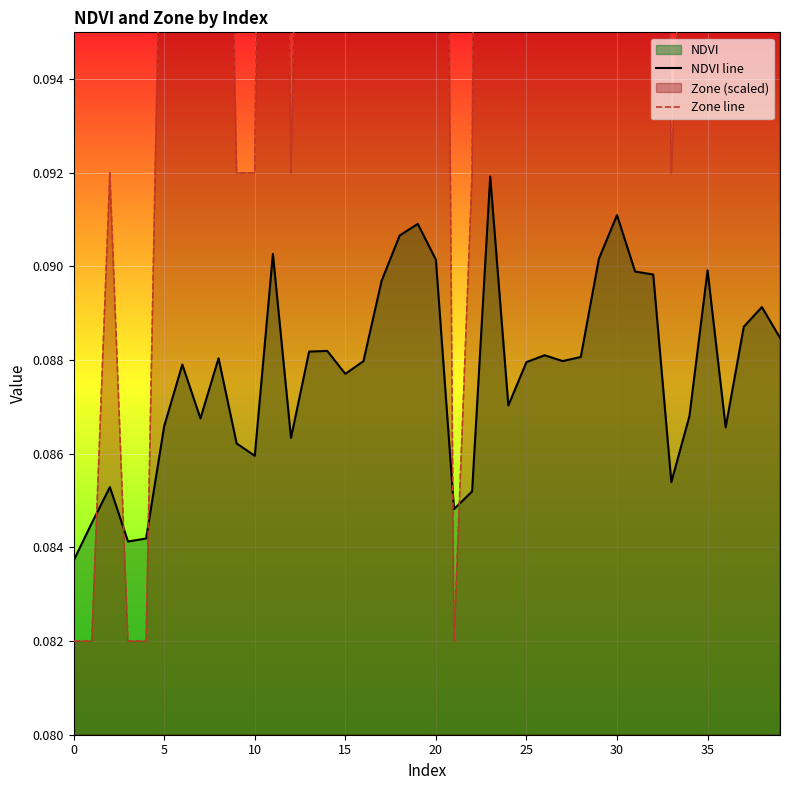

At how many categories does at least one series exceed 0?

40